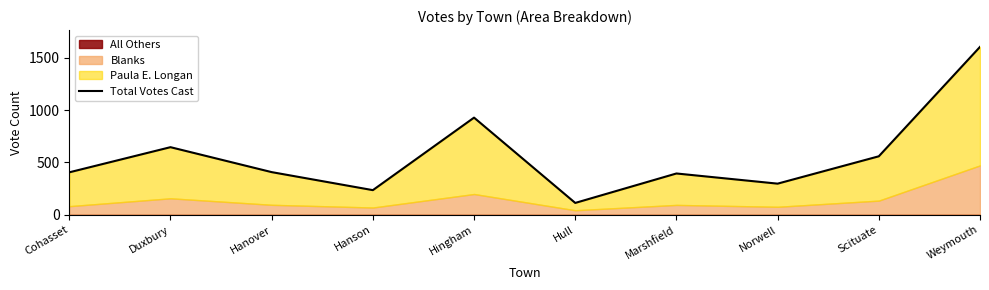

Reading right to left, list all the values displayed in this chart.

Weymouth=1603	Scituate=559	Norwell=298	Marshfield=395	Hull=114	Hingham=928	Hanson=236	Hanover=408	Duxbury=646	Cohasset=406